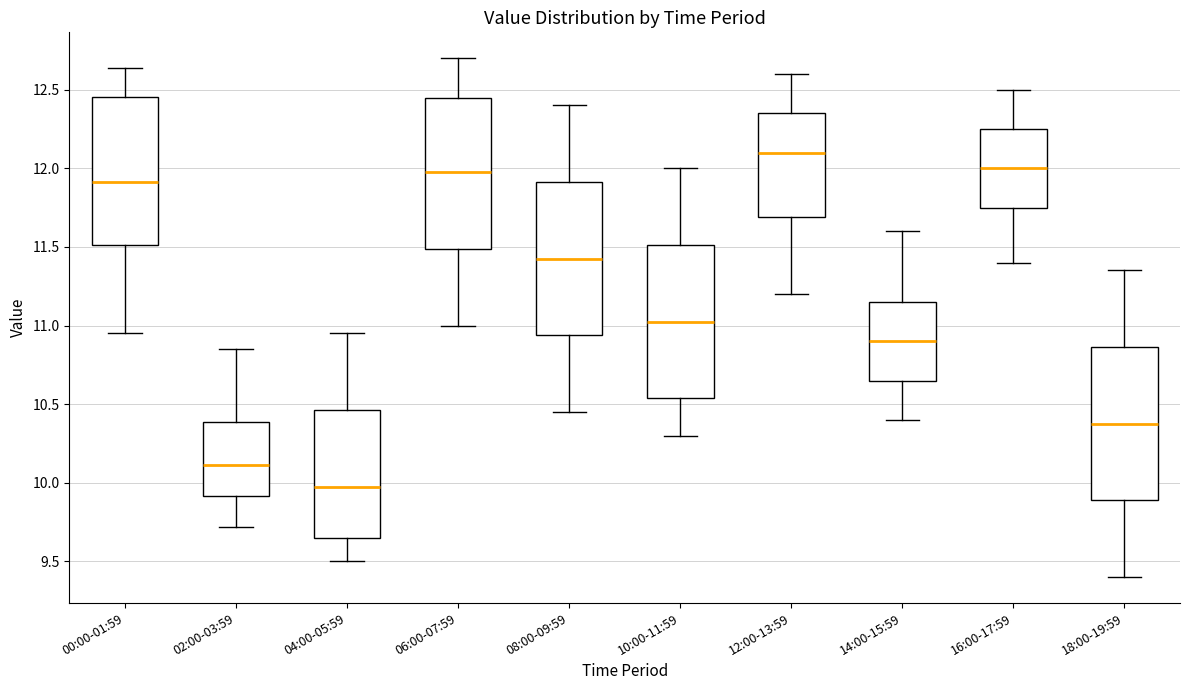

Which box's median line is the highest?

12:00-13:59